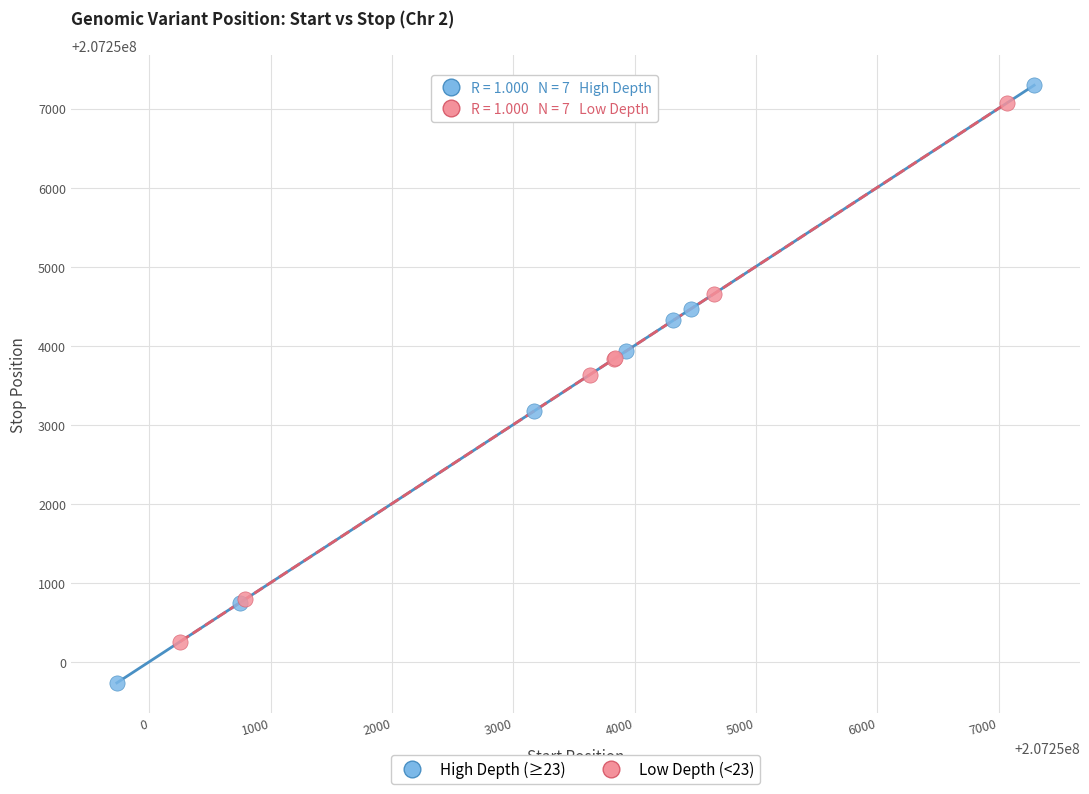

Which series contains the highest Y value?

High Depth (≥23)